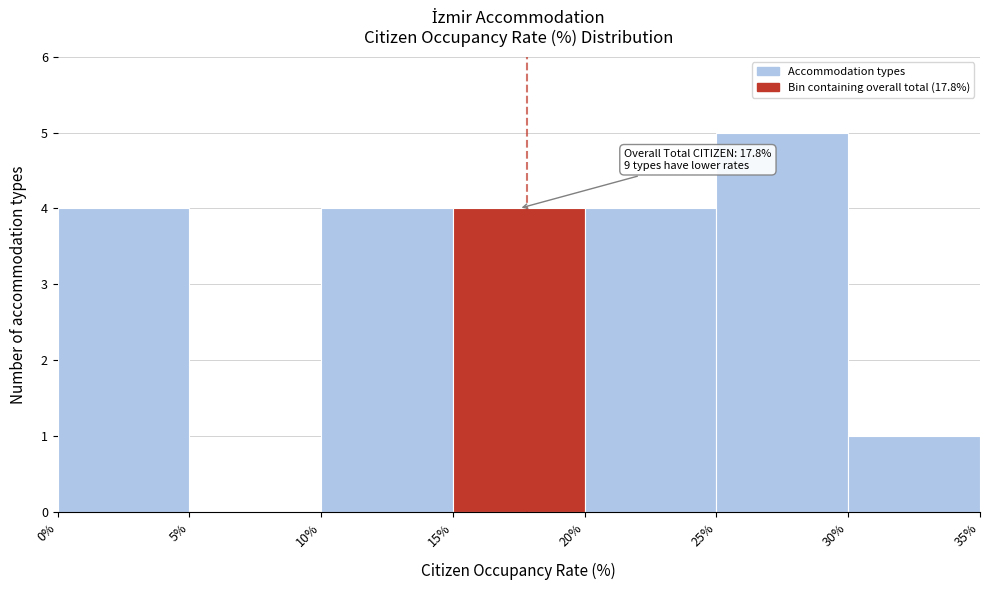

Over which range of the x-axis is the bar tallest?

25% to 30%